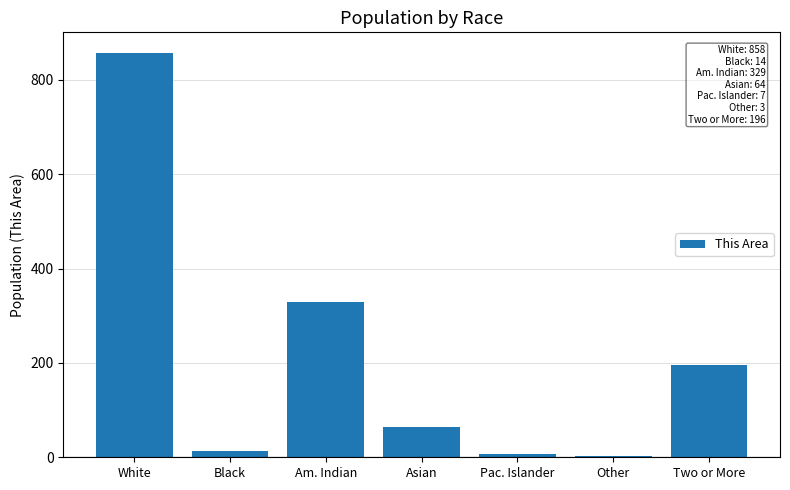

Which category has the highest value across all series?

White